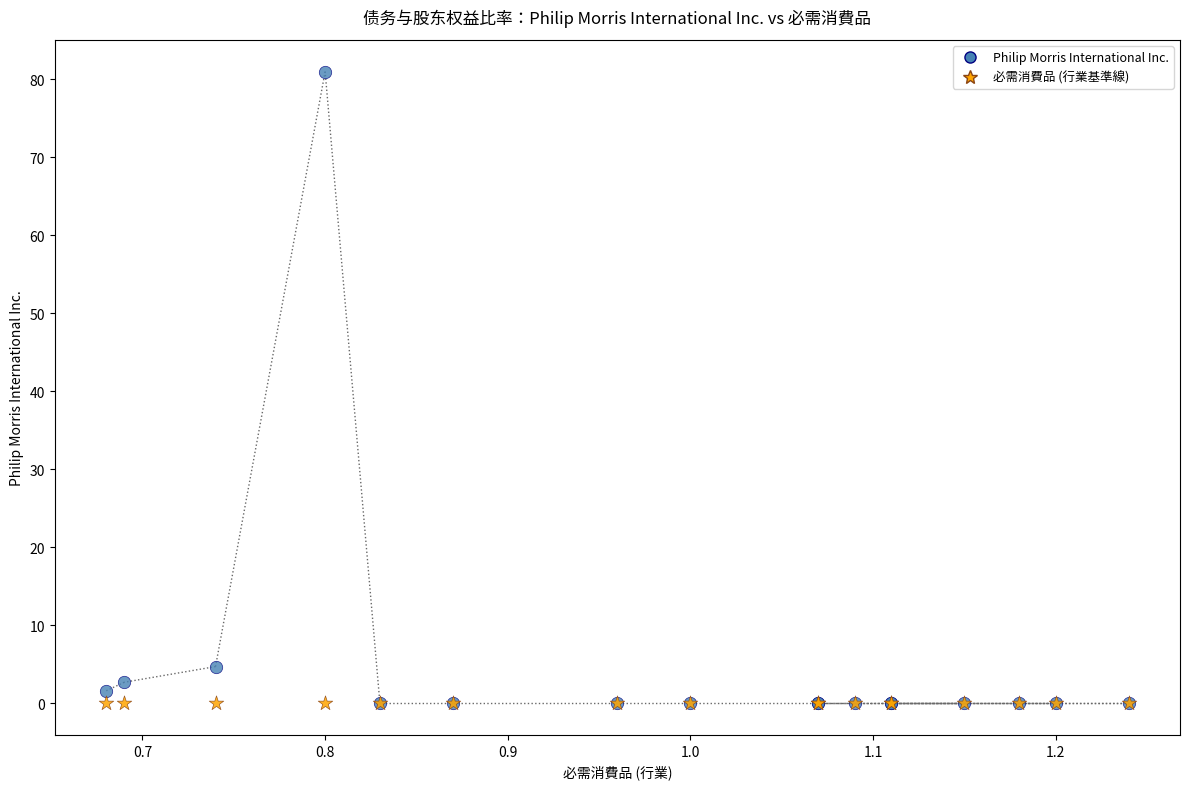

Across all series, what Y value is closest to 40?

4.7